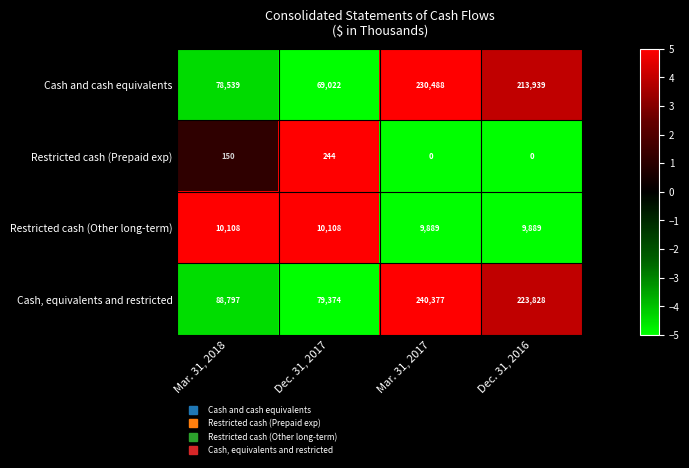

How many values in the Restricted cash (Other long-term) series are below 10108?

2